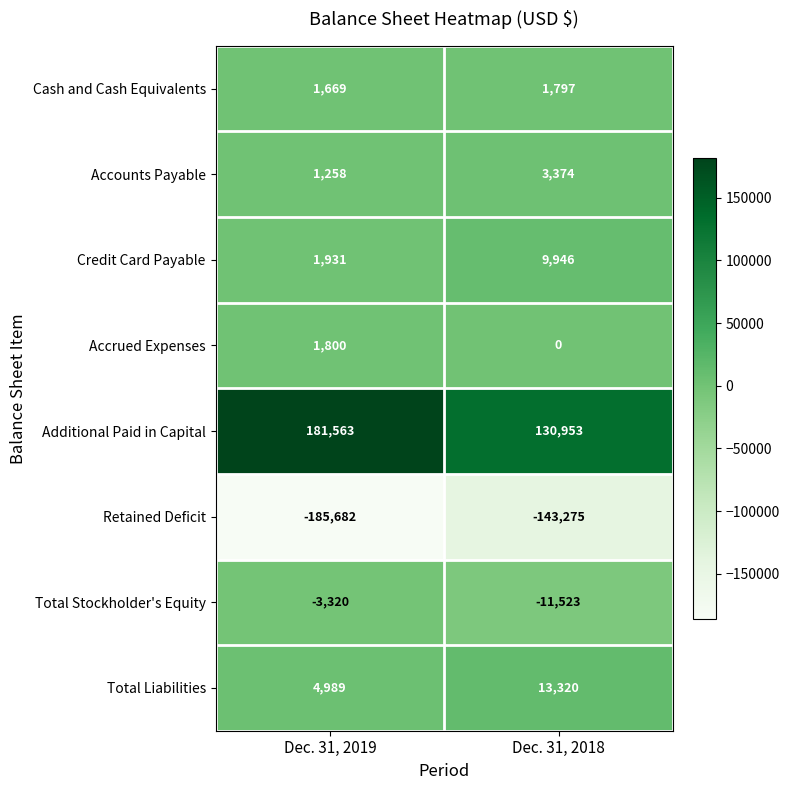

Where is Credit Card Payable nearest to the value 5938?

Dec. 31, 2019